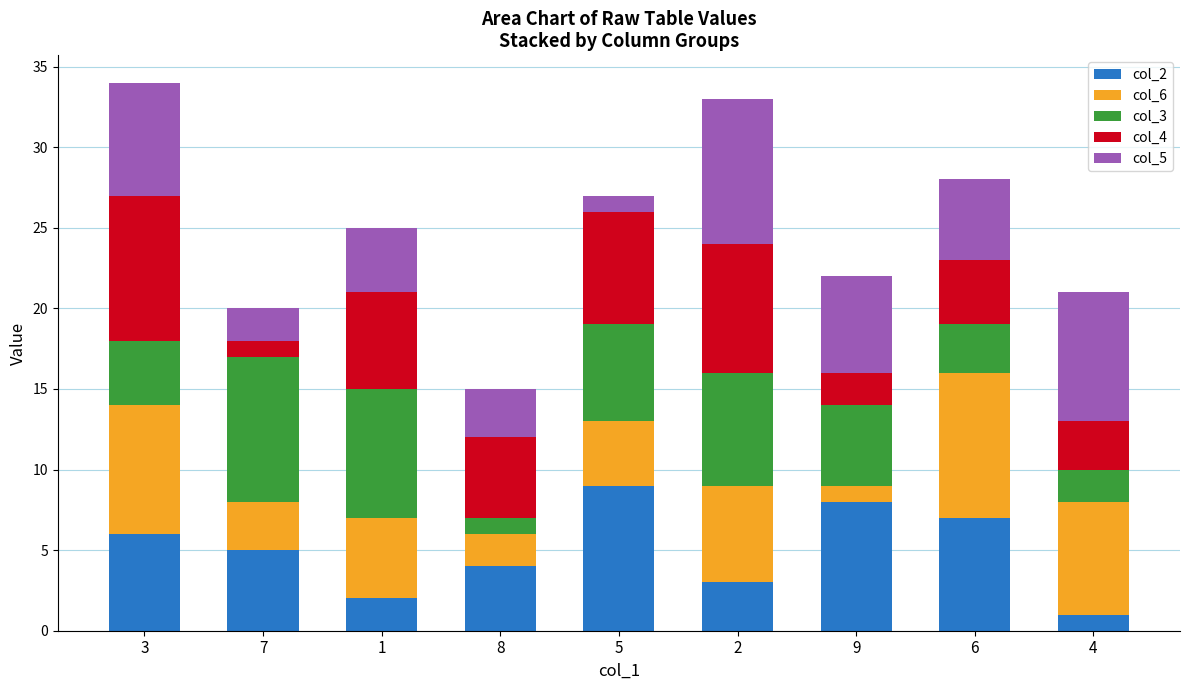

Rank the categories by col_2 value from highest to lowest.

5, 9, 6, 3, 7, 8, 2, 1, 4